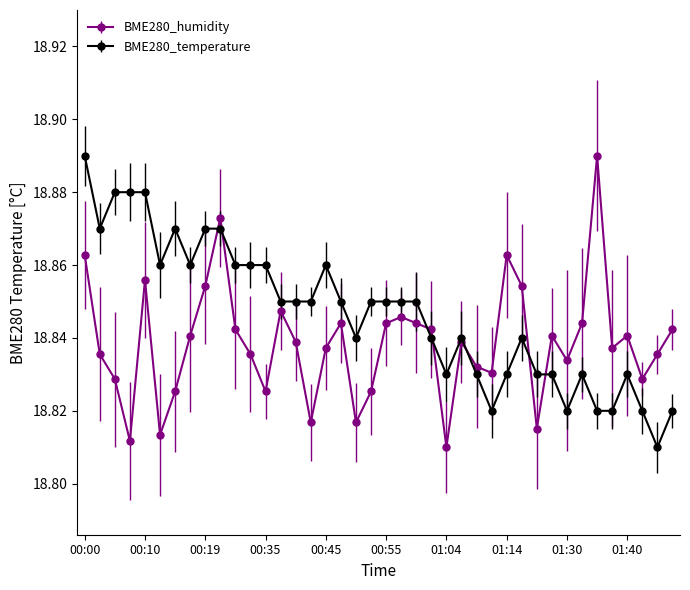

At how many categories does at least one series exceed 18?

40